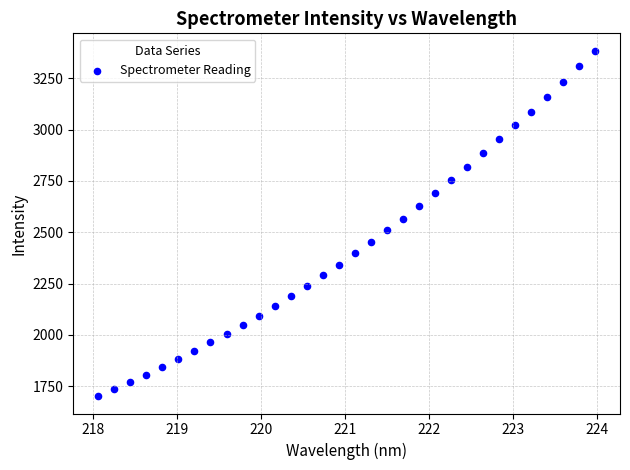

What is the range of X values (max minus min)?

5.9